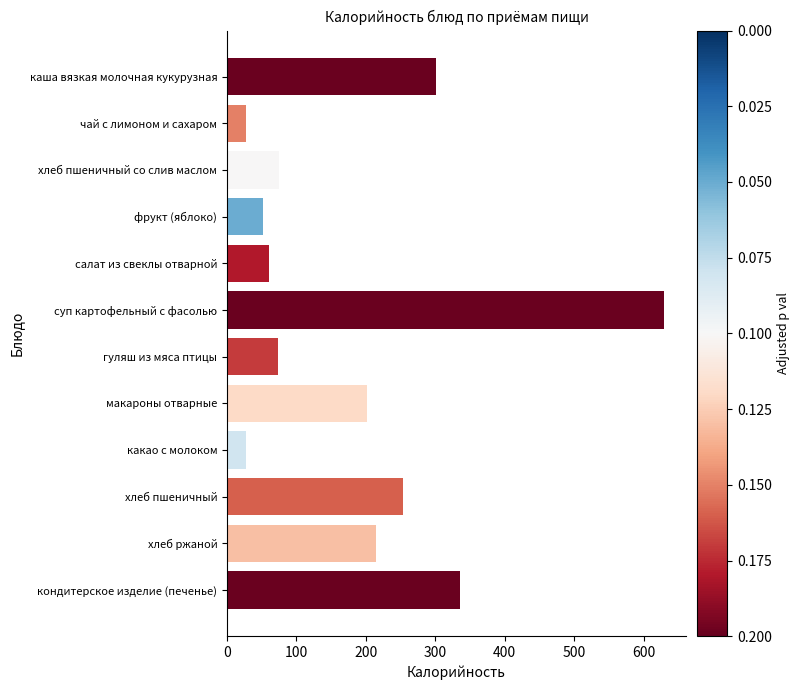

Count the number of data series in this chart.

1